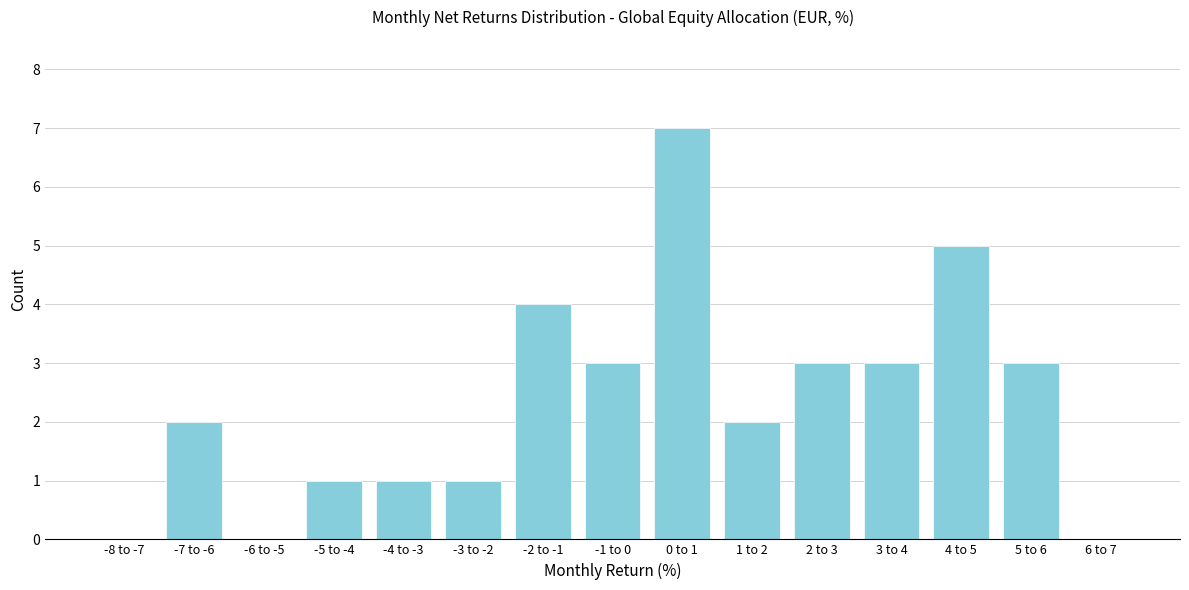

Reading left to right, extract all data points from this chart.

-8 to -7=0	-7 to -6=2	-6 to -5=0	-5 to -4=1	-4 to -3=1	-3 to -2=1	-2 to -1=4	-1 to 0=3	0 to 1=7	1 to 2=2	2 to 3=3	3 to 4=3	4 to 5=5	5 to 6=3	6 to 7=0